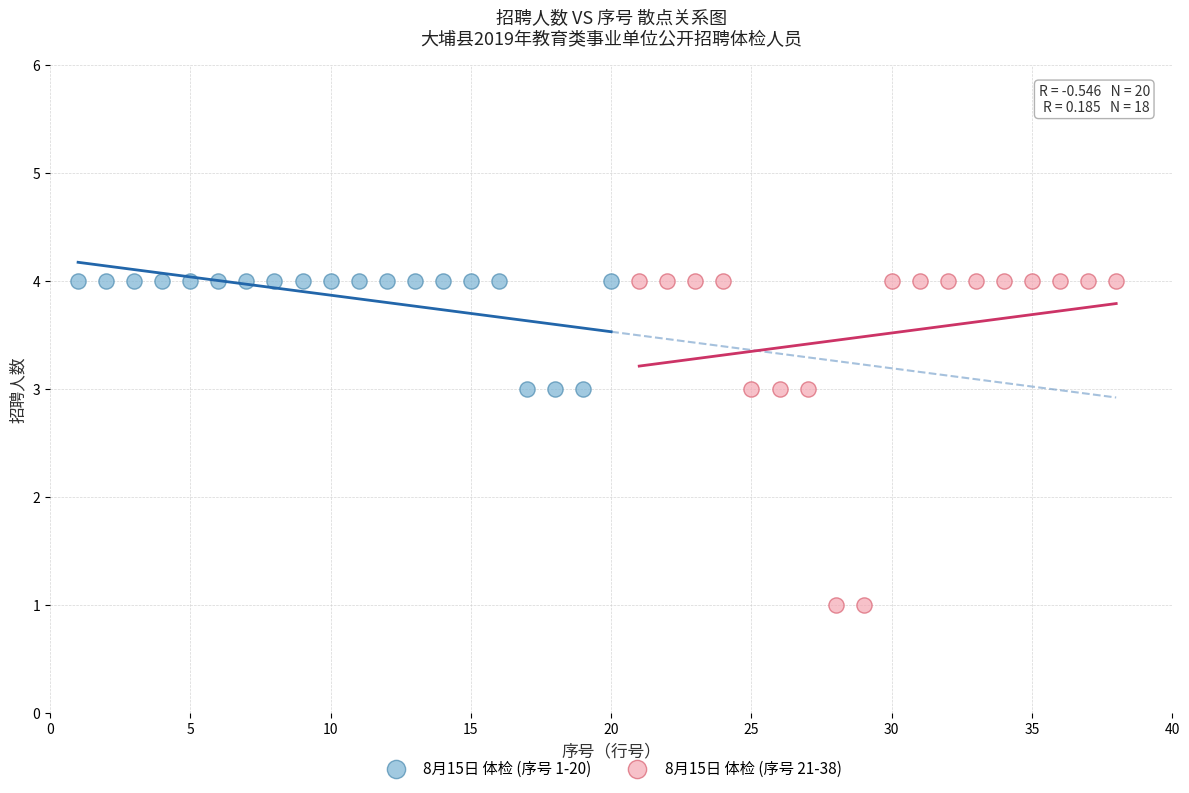

Which series contains the lowest Y value?

8月15日 体检 (序号 21-38)